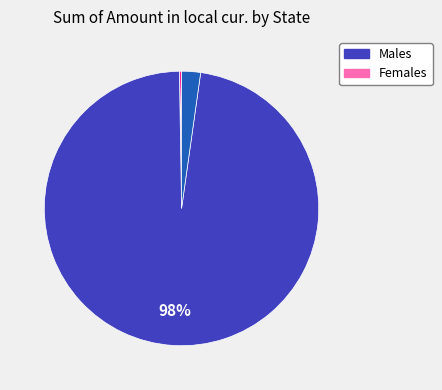

Does any single category account for the majority?

Yes